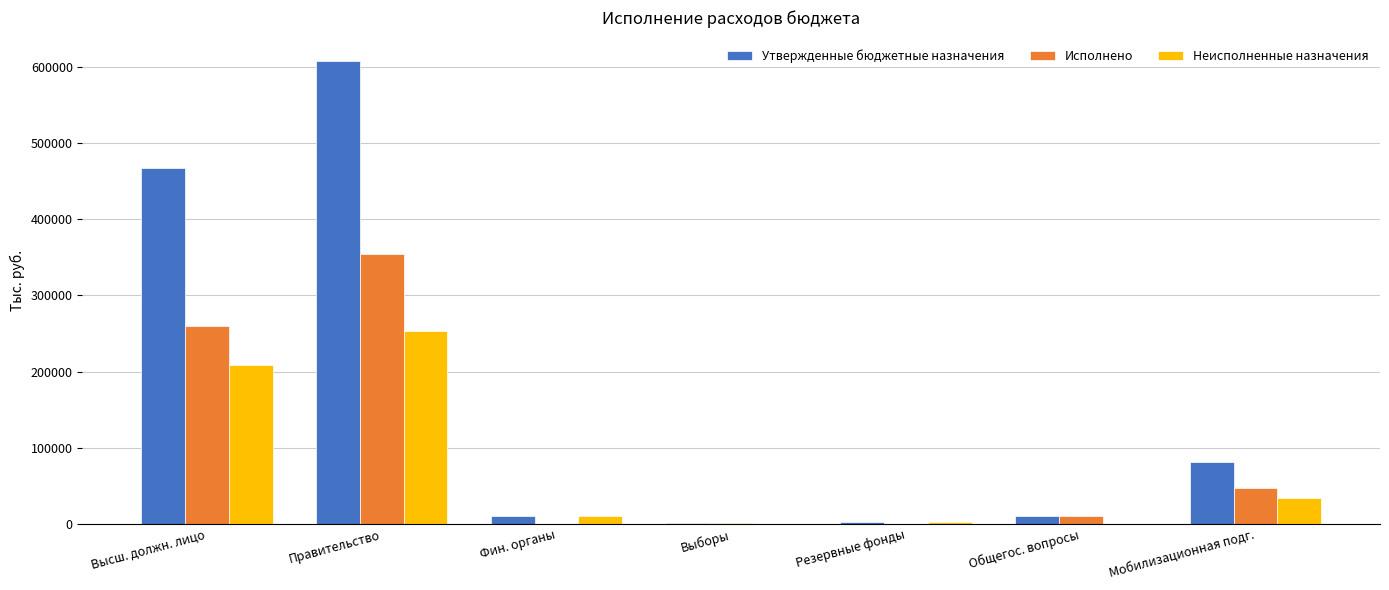

True or false: Неисполненные назначения has a value of 92743.6 at Выборы.

False